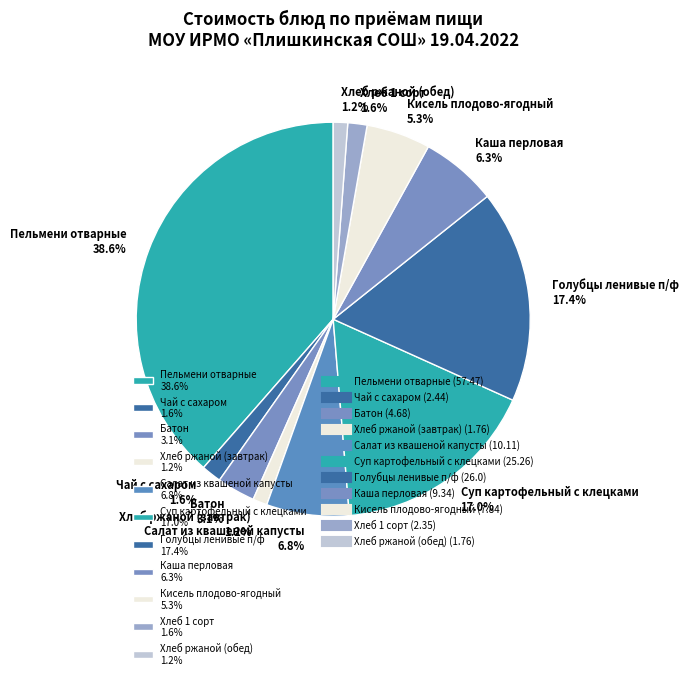

How many segments does this pie chart have?

11